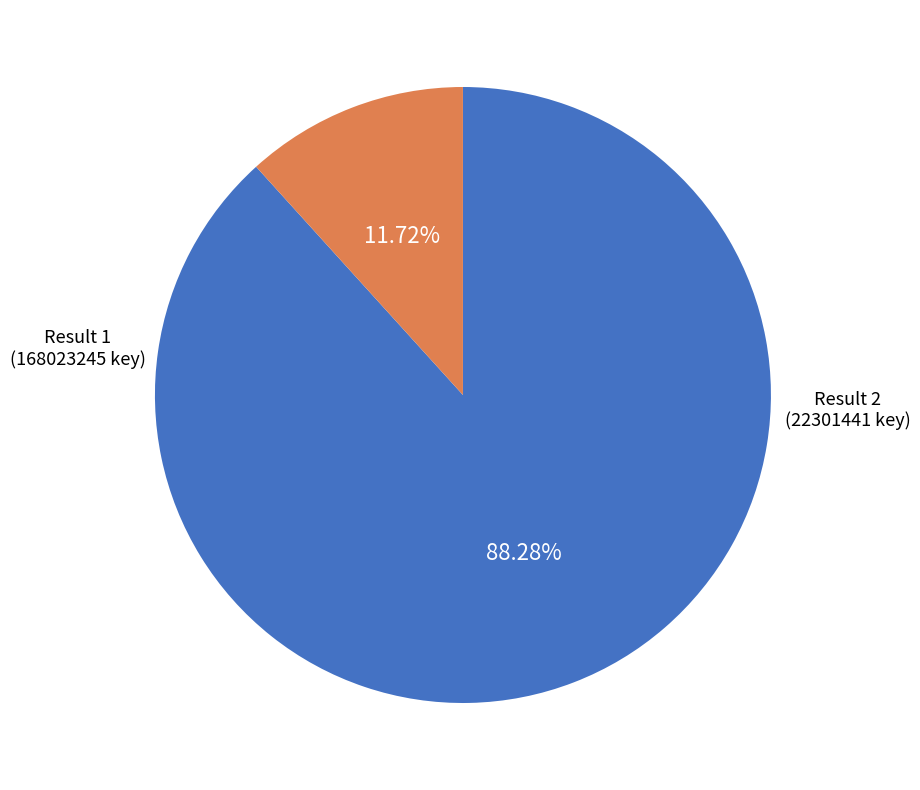

Combined, do Result 2 (22301441 key) and Result 1 (168023245 key) account for over 50%?

Yes